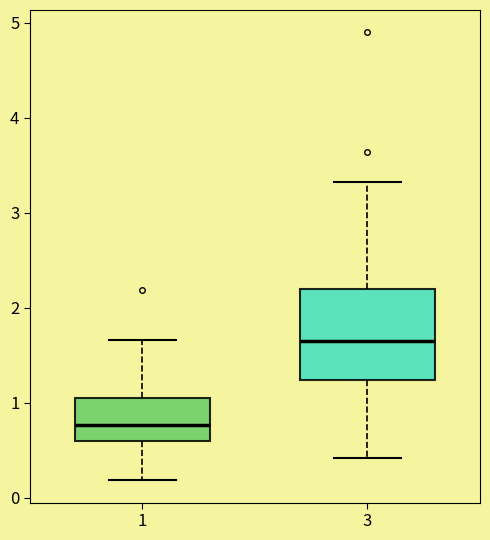

Which box has the highest median line?

3